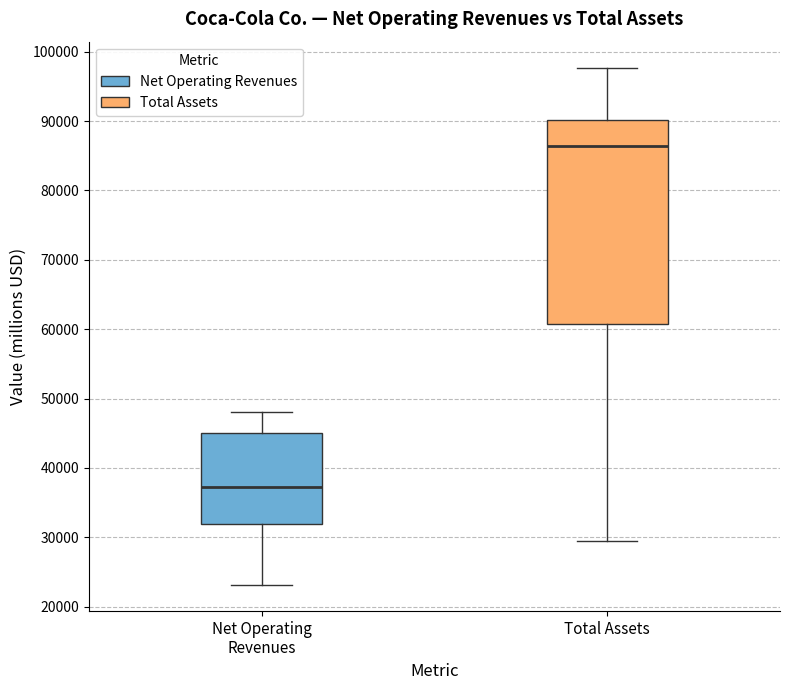

Which box is the tallest, from its lower edge to its upper edge?

Total Assets